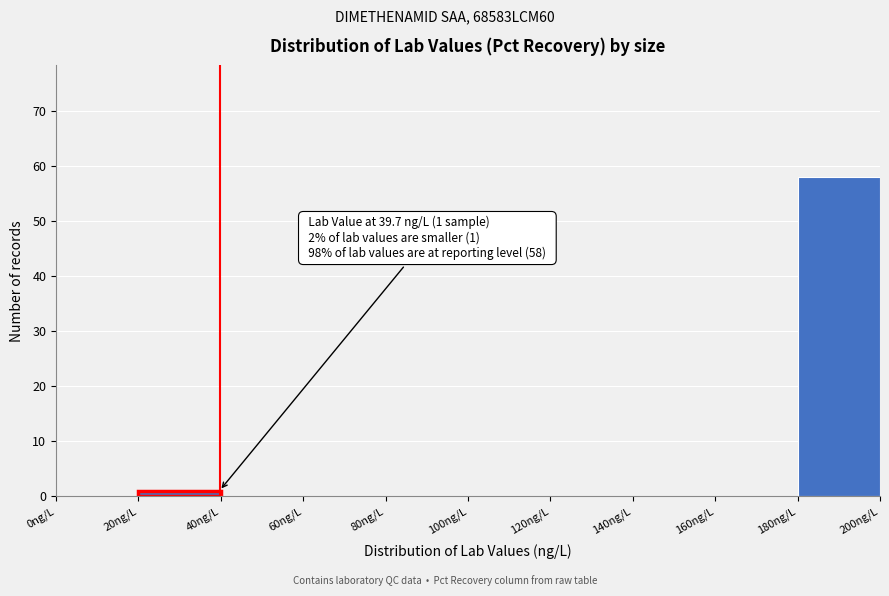

Which range on the x-axis has the tallest bar?

180 to 200